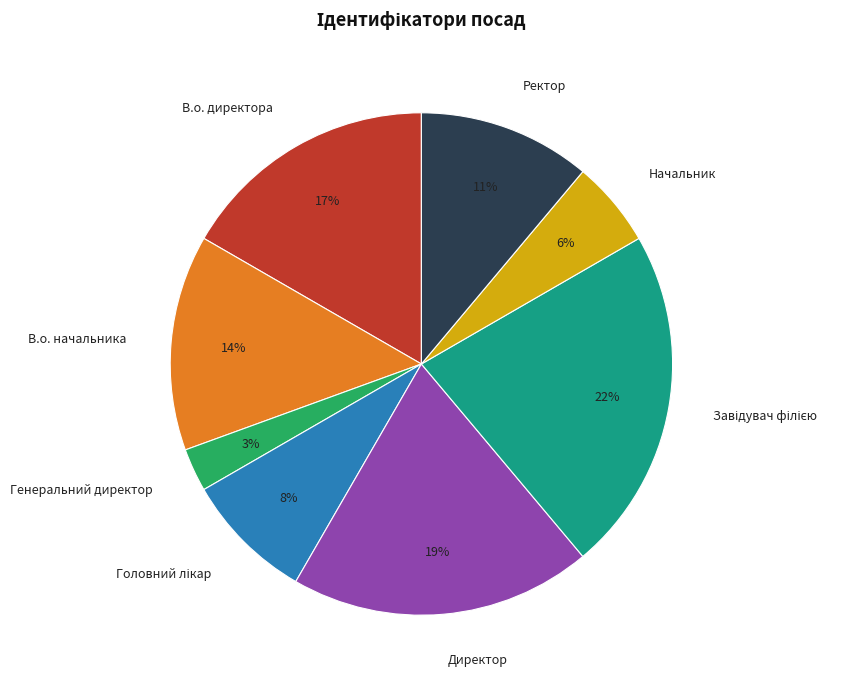

How many slices are in this pie chart?

8